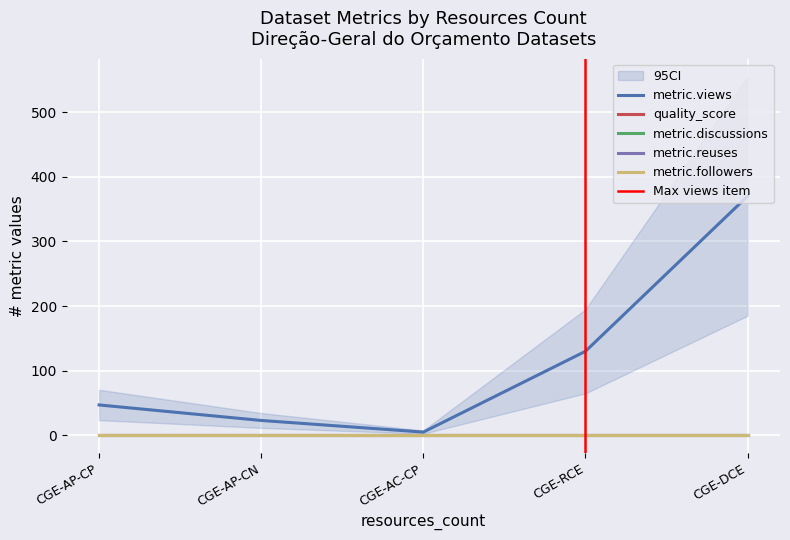

What is the sum of the quality_score values at 3 and 3?

1.6